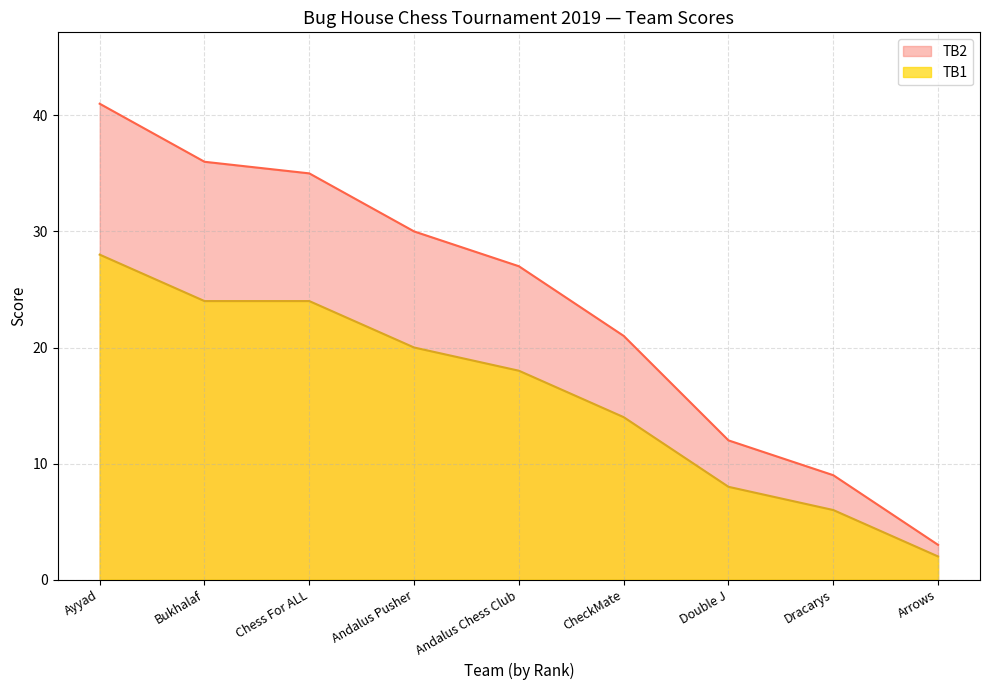

What is the greatest value displayed?

41